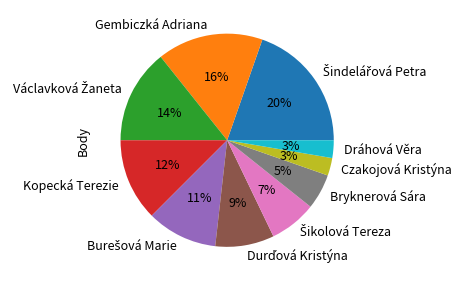

Approximately how many times larger is the value at Kopecká Terezie compared to Gembiczká Adriana?

0.8